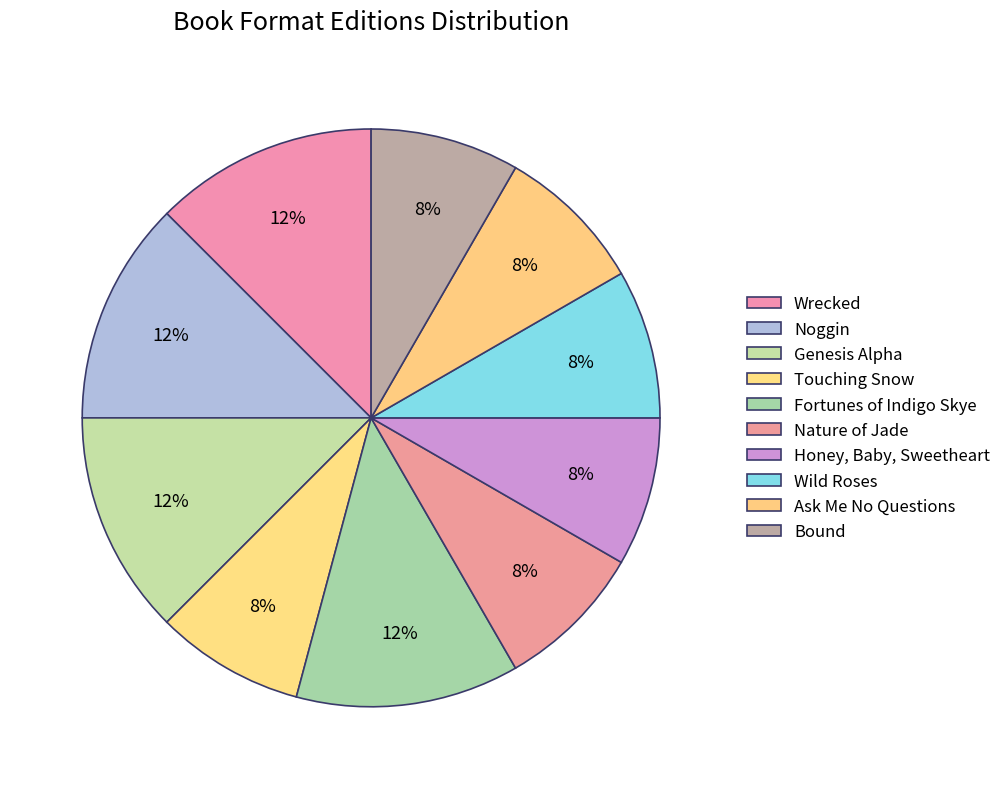

Count the number of slices in the pie.

10